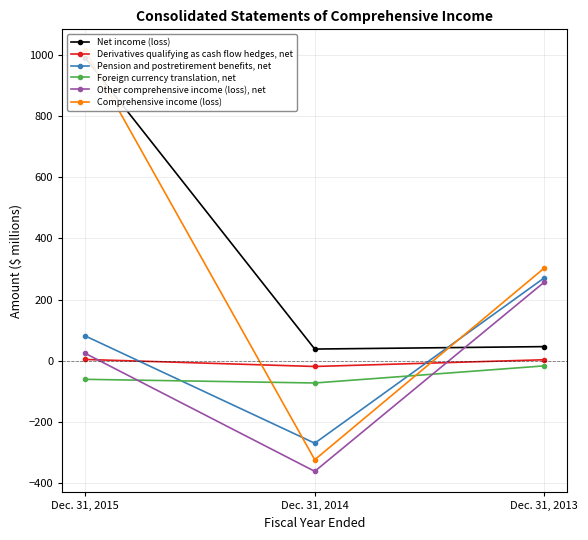

The Foreign currency translation, net series shows -61 at Dec. 31, 2015. True or false?

True